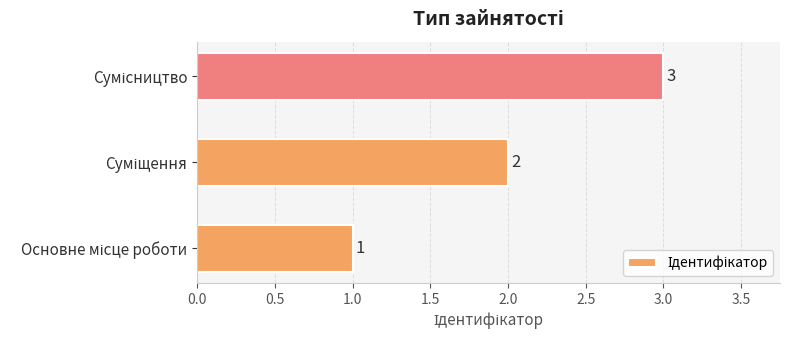

What is the greatest value displayed?

3